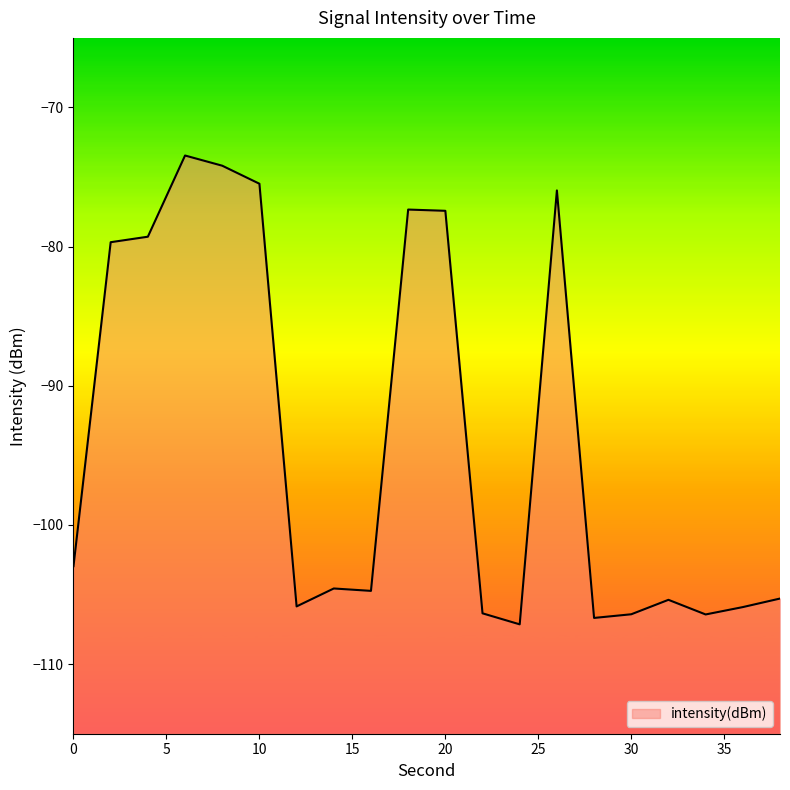

Which has a higher value, 6 or 20?

6